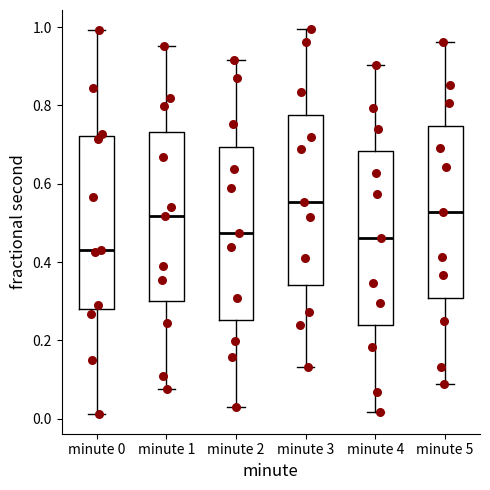

Reading left to right, transcribe this box plot: for each box, give where its median line is, the range the box spans, and where its two whiskers end, as read against the y-axis. The values are not printed on the chart, so give them approximately, as read against the axis.

minute 0: median 0.44, box 0.28 to 0.72, whiskers 0.02 to 1.00
minute 1: median 0.52, box 0.30 to 0.74, whiskers 0.08 to 0.96
minute 2: median 0.48, box 0.26 to 0.70, whiskers 0.02 to 0.92
minute 3: median 0.56, box 0.34 to 0.78, whiskers 0.14 to 1.00
minute 4: median 0.46, box 0.24 to 0.68, whiskers 0.02 to 0.90
minute 5: median 0.52, box 0.30 to 0.74, whiskers 0.08 to 0.96